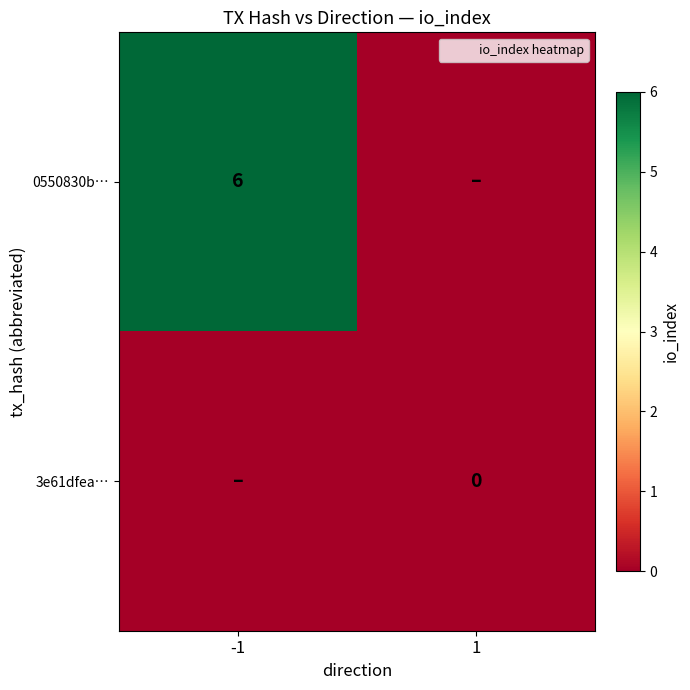

The 0550830b… series shows 11 at -1. True or false?

False